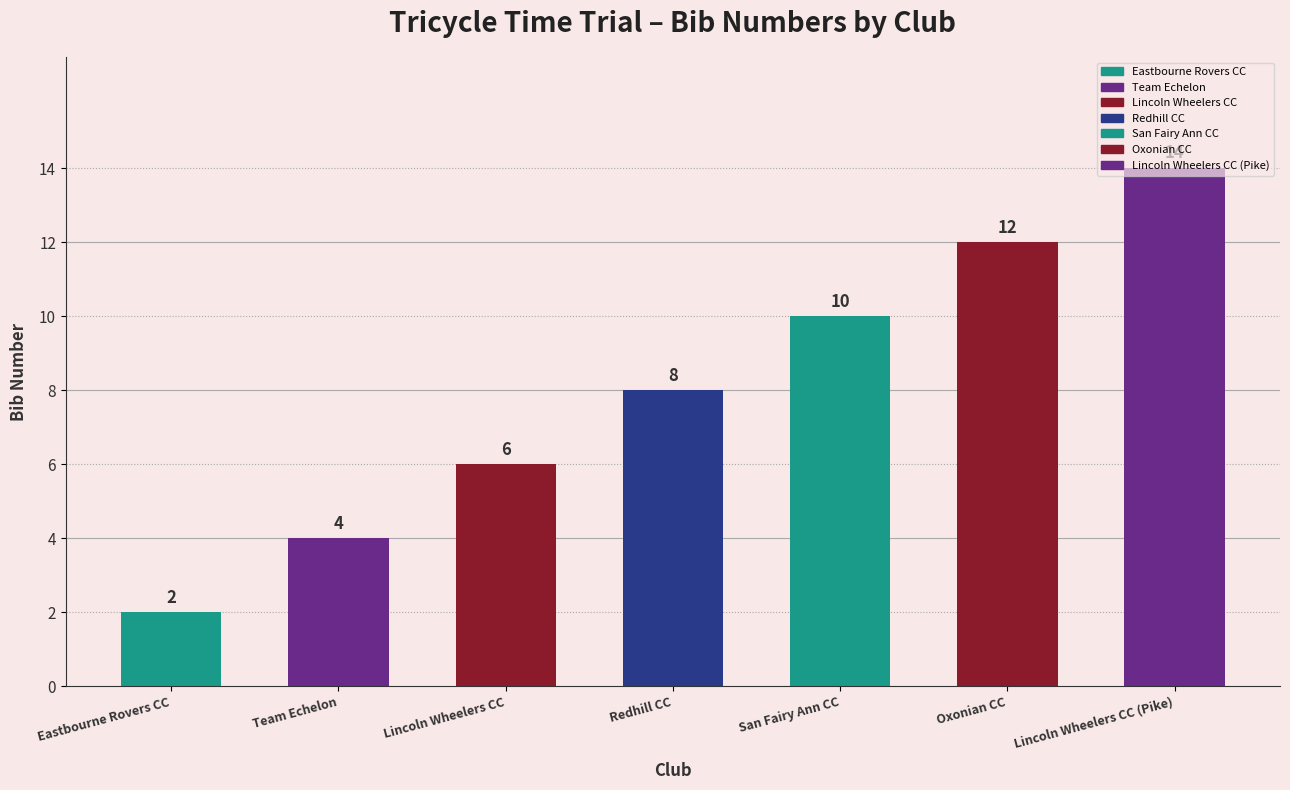

Rank the categories by value from lowest to highest.

Eastbourne Rovers CC, Team Echelon, Lincoln Wheelers CC, Redhill CC, San Fairy Ann CC, Oxonian CC, Lincoln Wheelers CC (Pike)